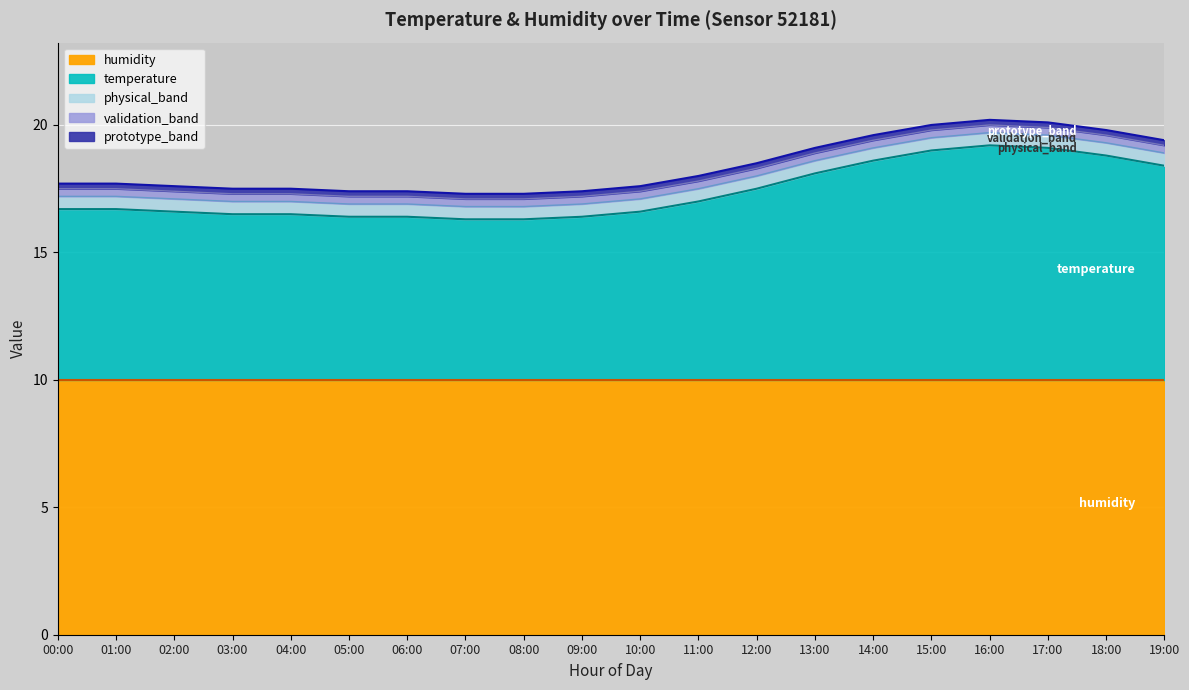

What is the ratio of the value at 04:00 to the value at 00:00?

1.0